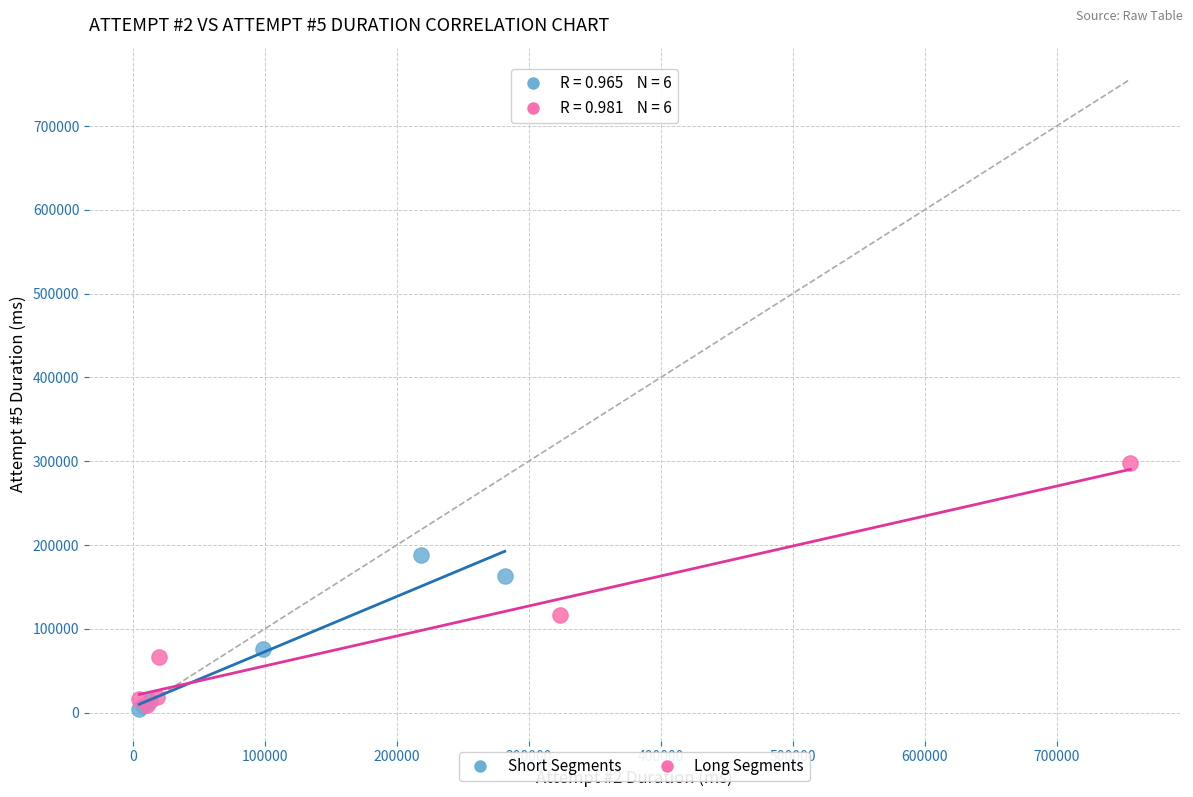

Which series has the widest spread of Y values?

Long Segments